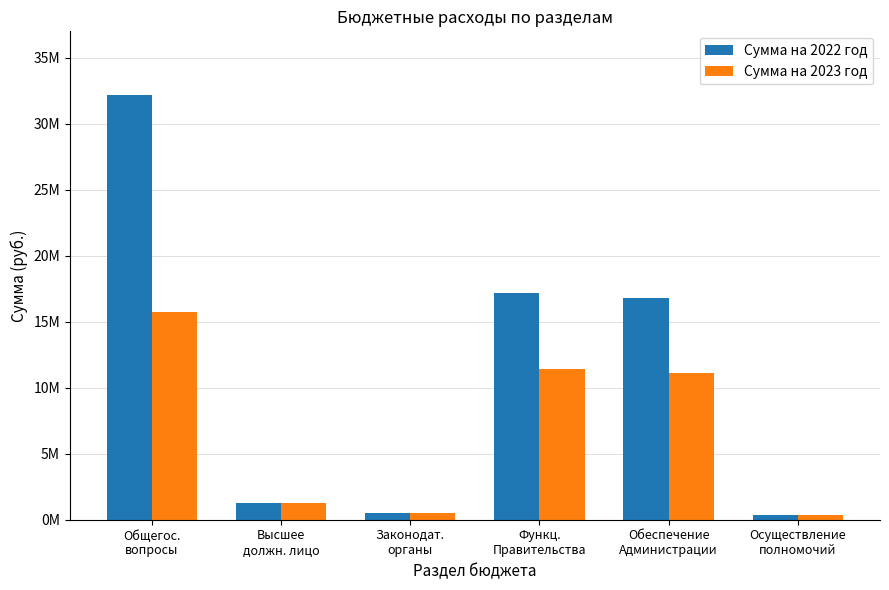

Does the chart contain stacked bars?

No